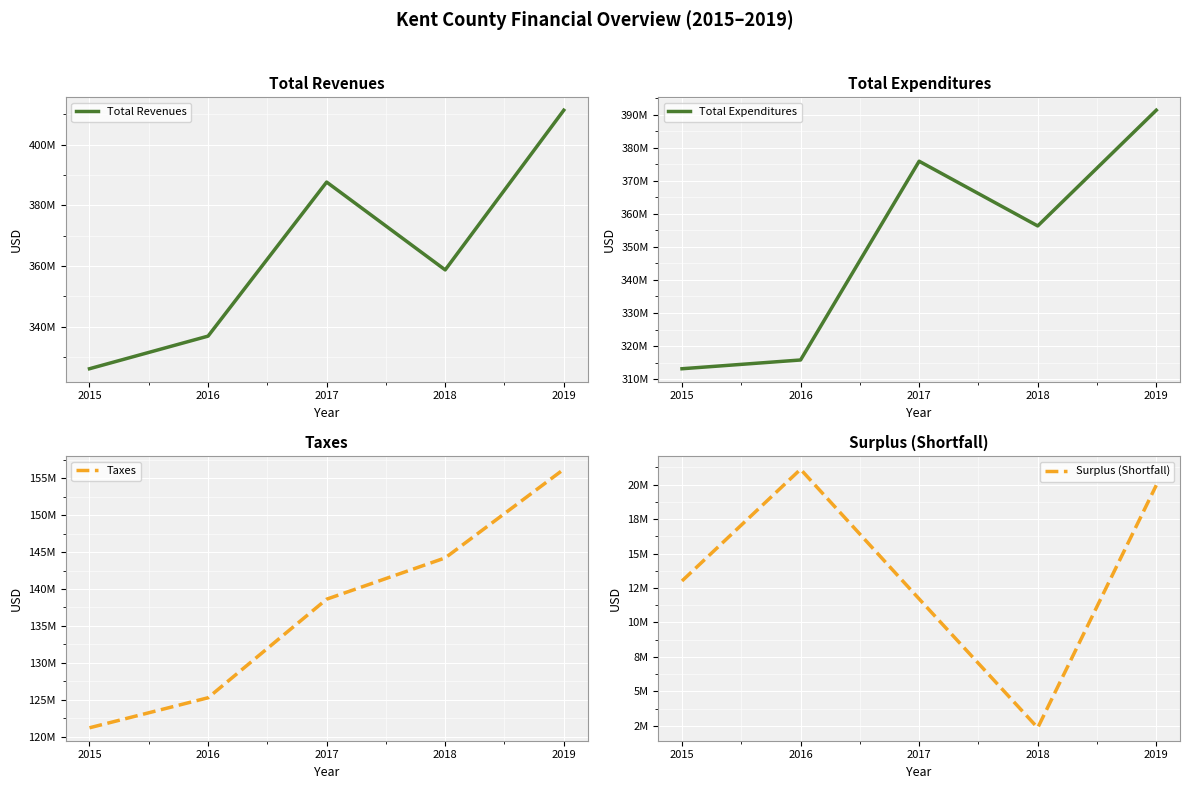

List the labels in order of Total Expenditures value, smallest first.

2015, 2016, 2018, 2017, 2019